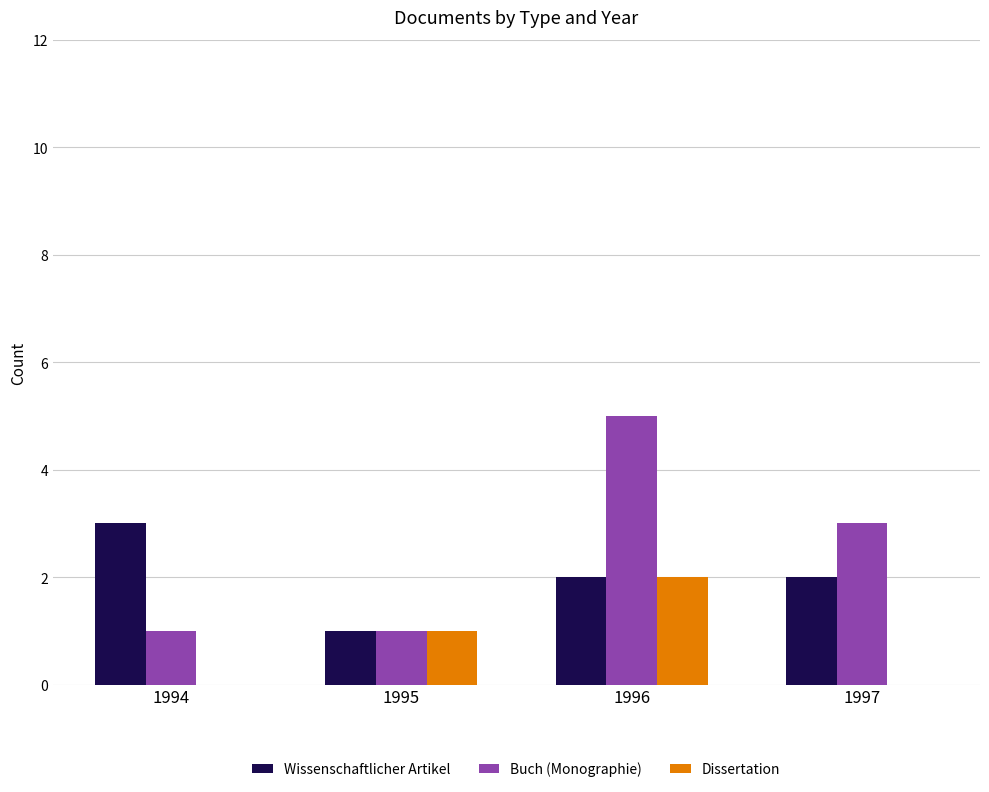

What is the highest value of the Buch (Monographie) series?

5